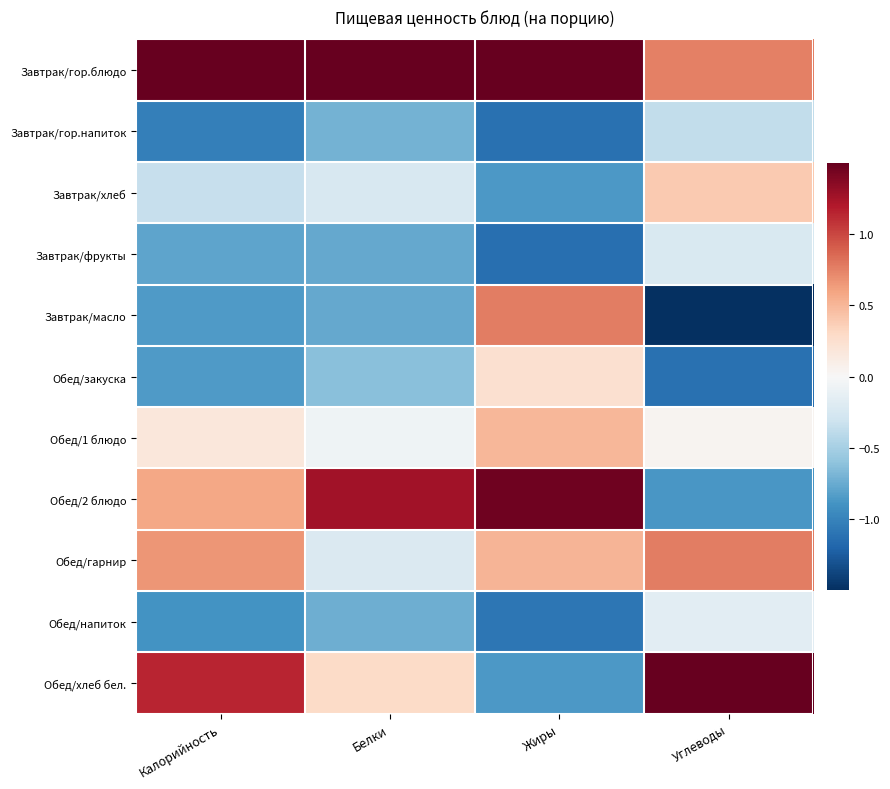

How many series are shown in this chart?

11